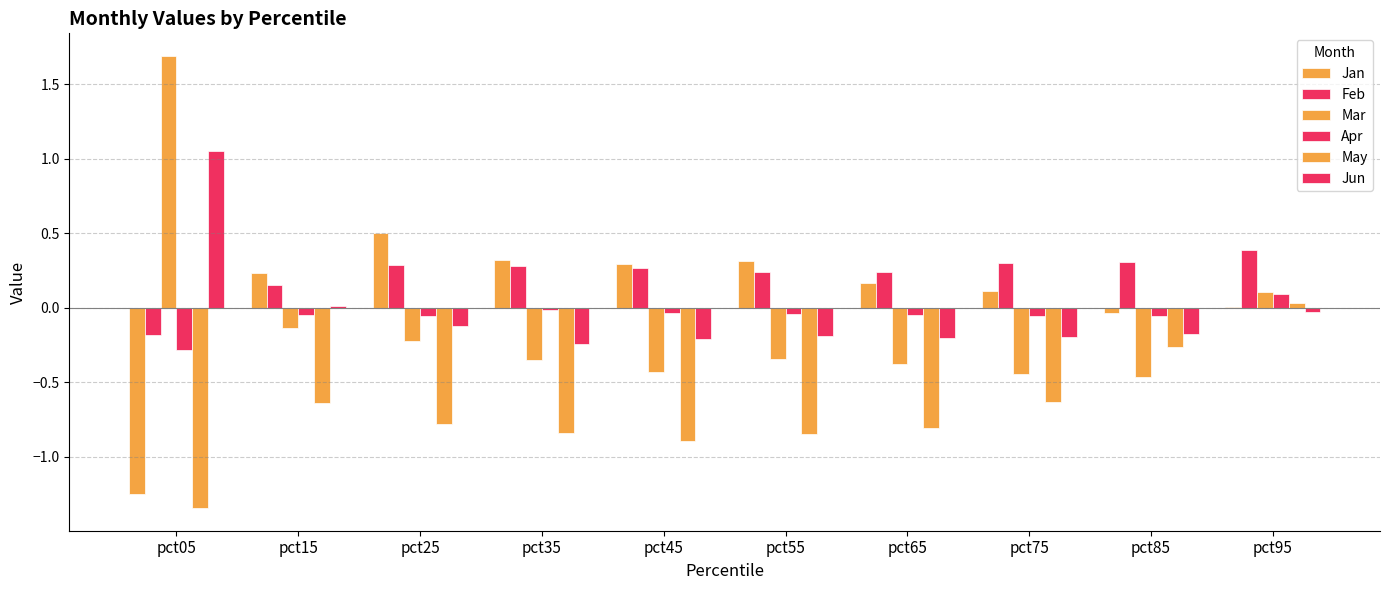

At which category does the chart reach its minimum across all series?

pct05